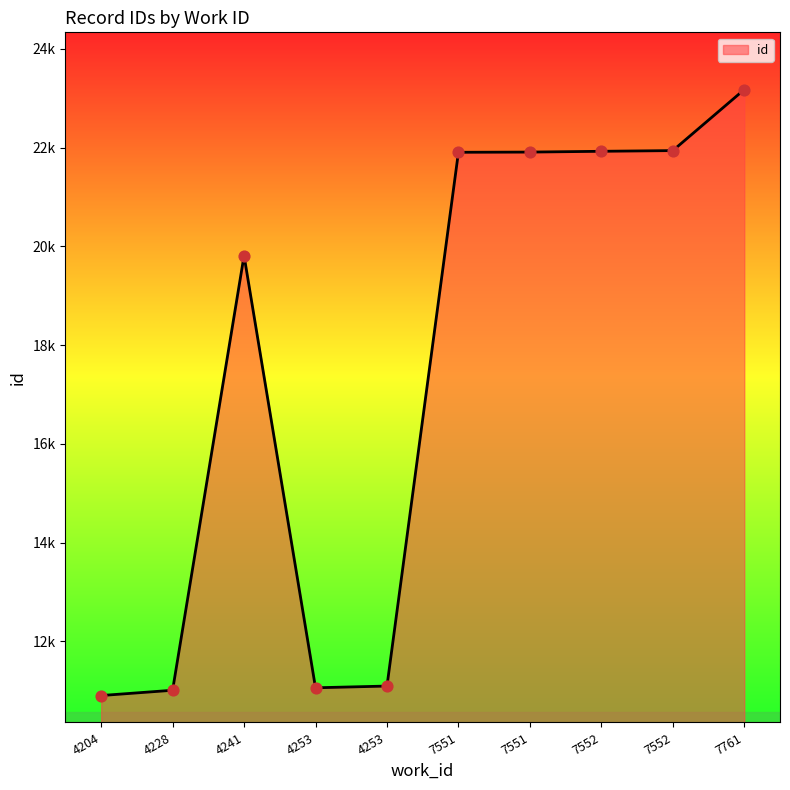

Is this an area chart (filled region under the line)?

Yes